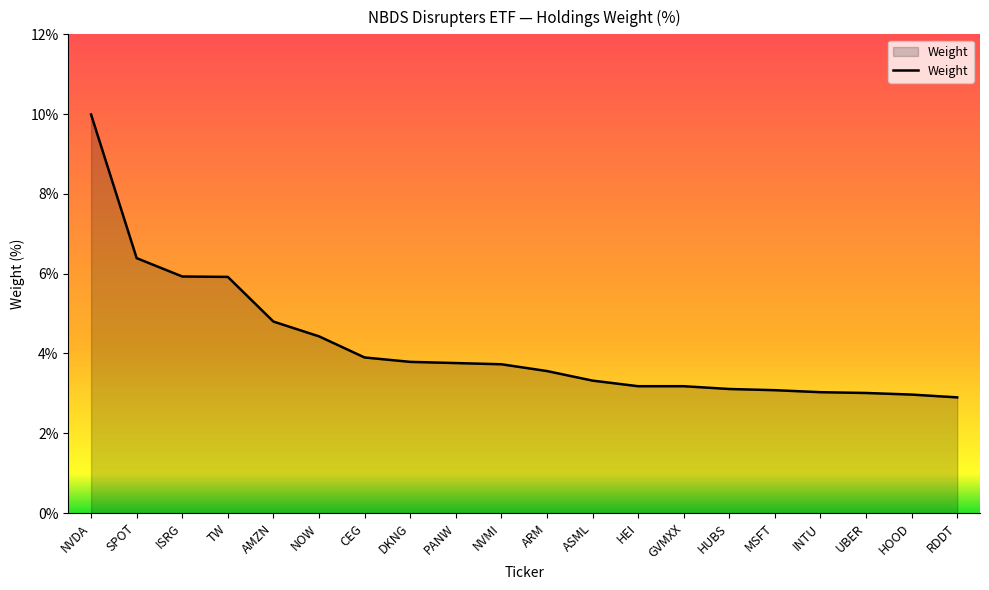

At which category does the chart reach its peak across all series?

NVDA